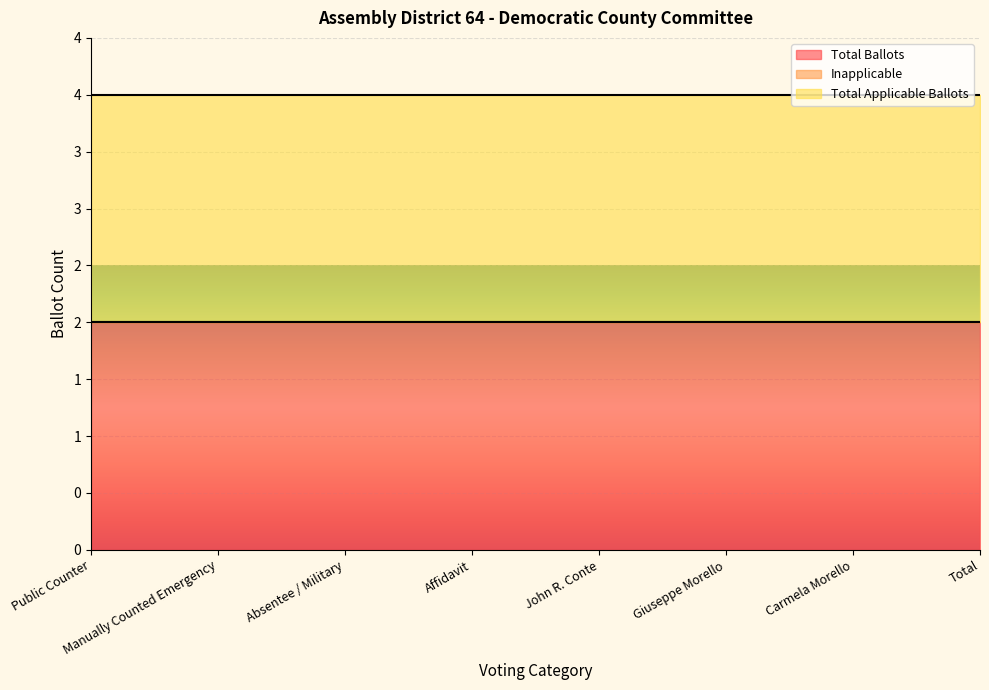

True or false: Inapplicable has a value of 0 at Absentee / Military.

True